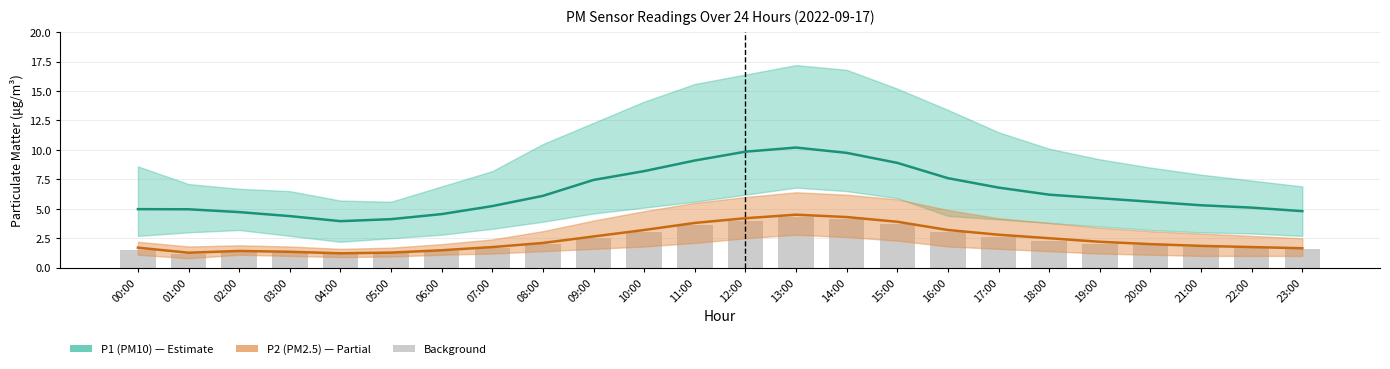

Rank the series at 06:00 from lowest to highest value.

background, P2 (PM2.5), P1 (PM10)